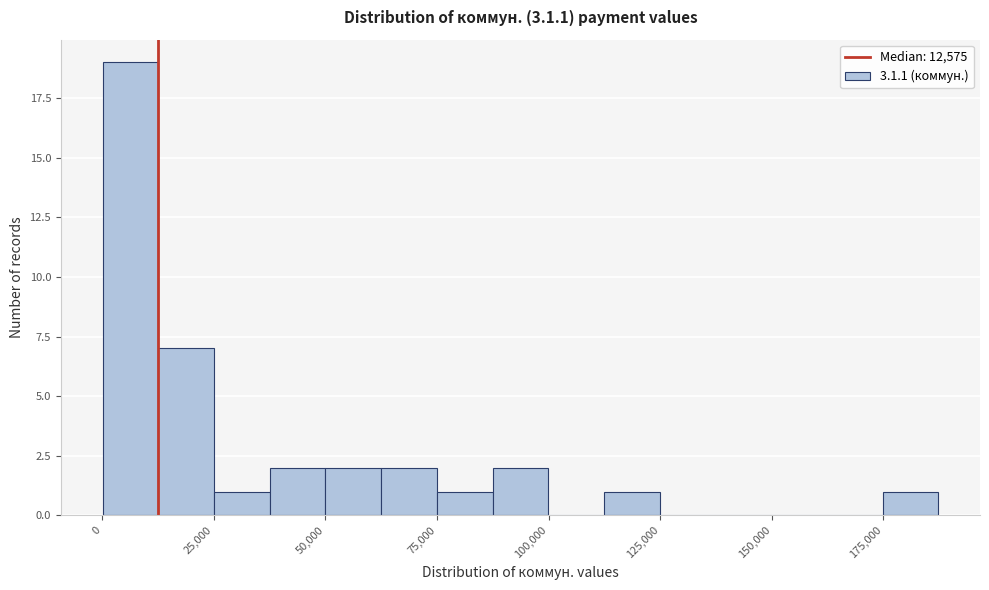

Around what value on the x-axis is the tallest bar? Give the approximate position of its centre, as read against the axis.

5000